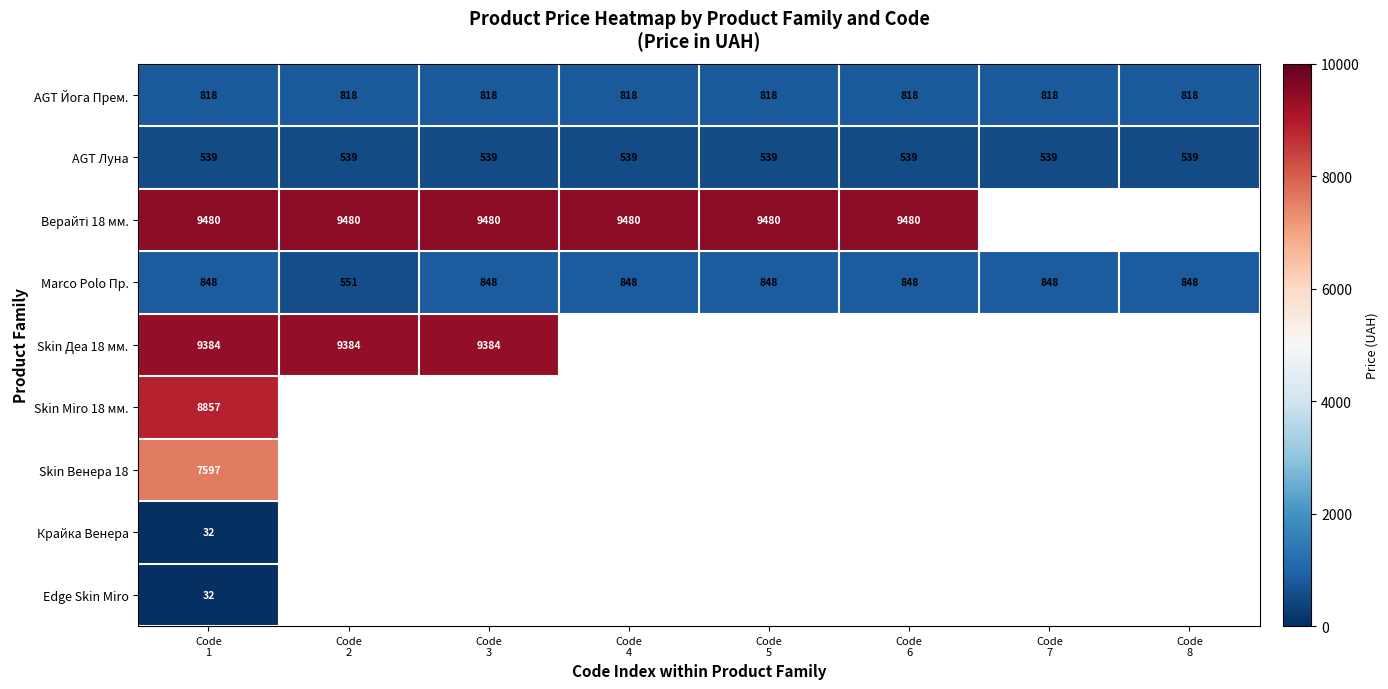

Which series has the largest range (max minus min)?

Marco Polo Пр.